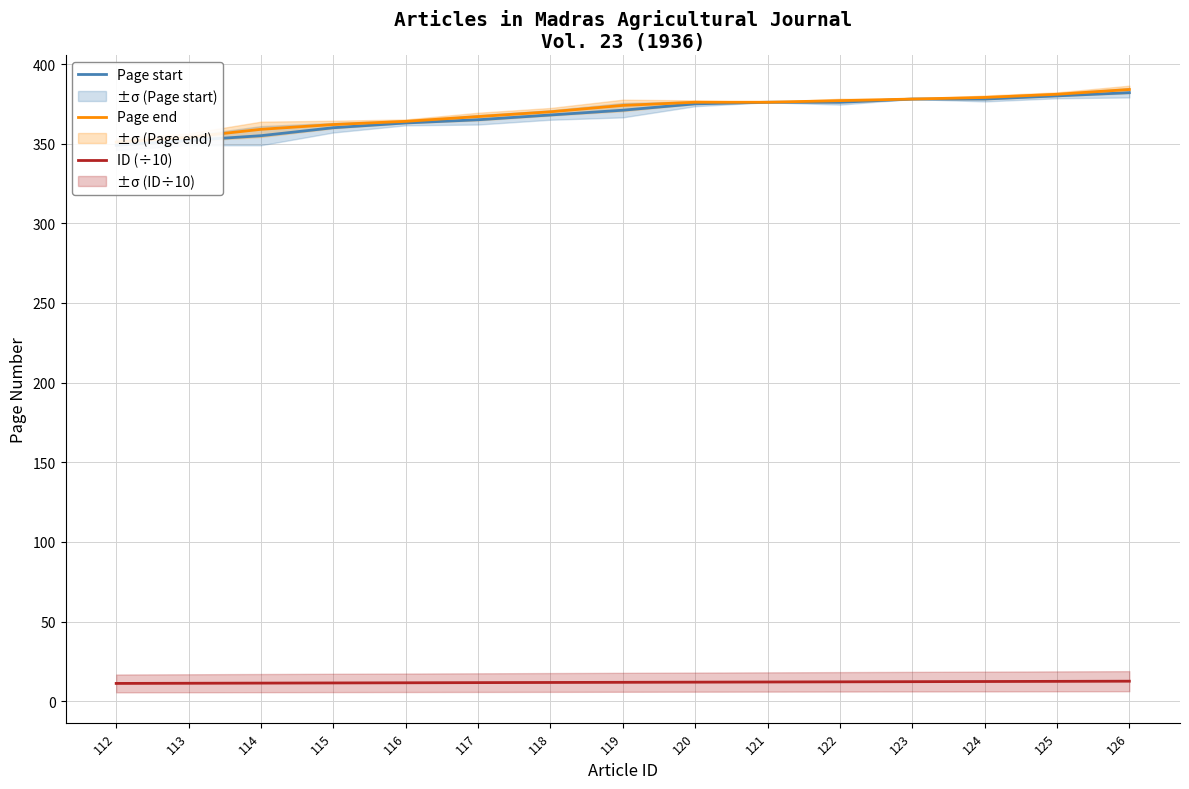

Read the Page start value at 120.

375.0